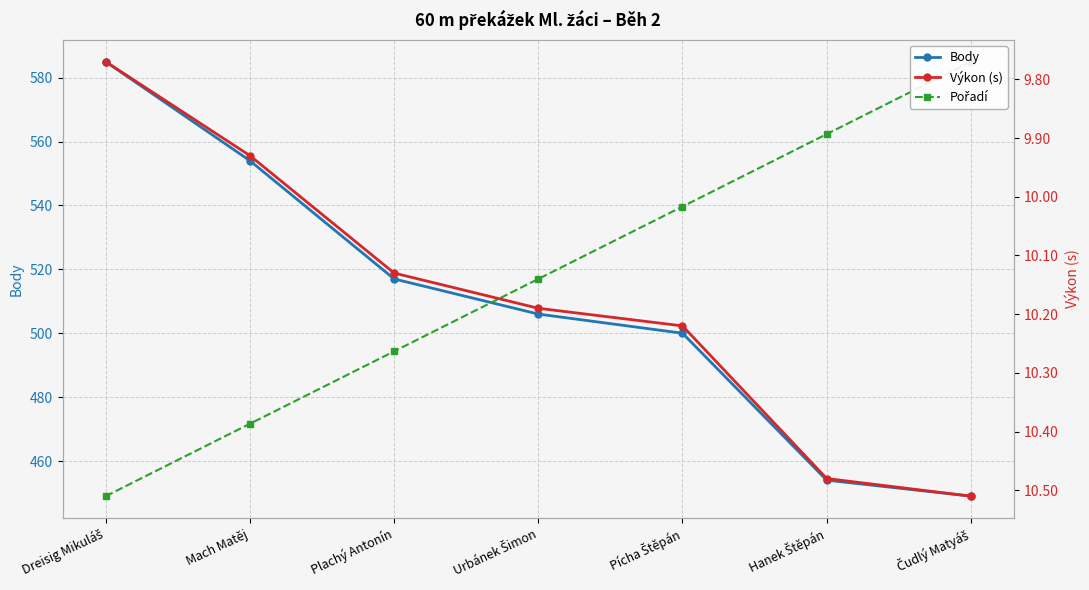

What is the difference between the Body values at Čudlý Matyáš and Plachý Antonín?

68.0